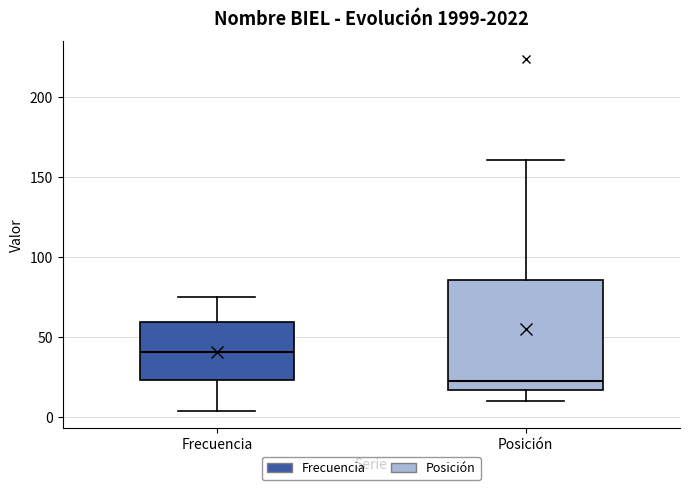

Comparing the boxes themselves (not the whiskers), which one is the tallest?

Posición